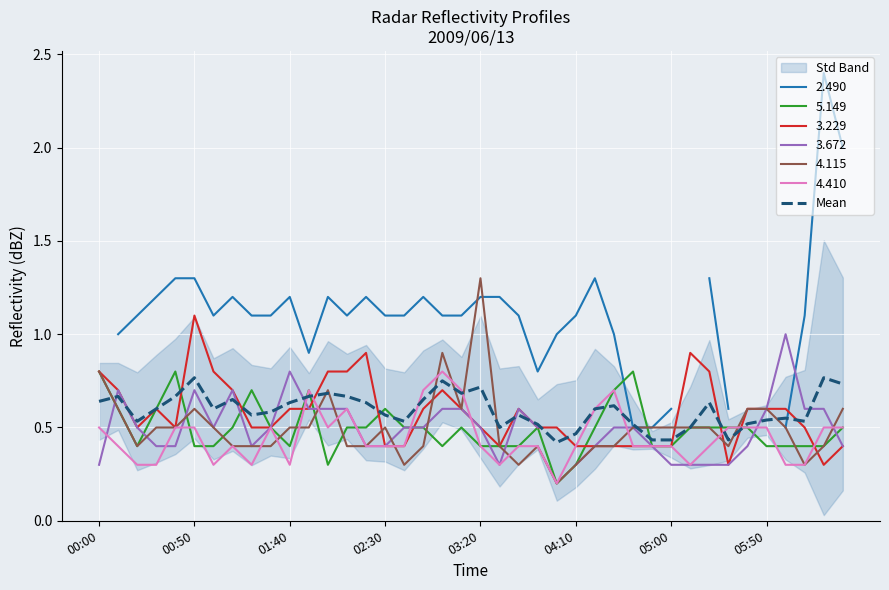

Is it true that 3.229 equals 0.3 at 05:50?

False